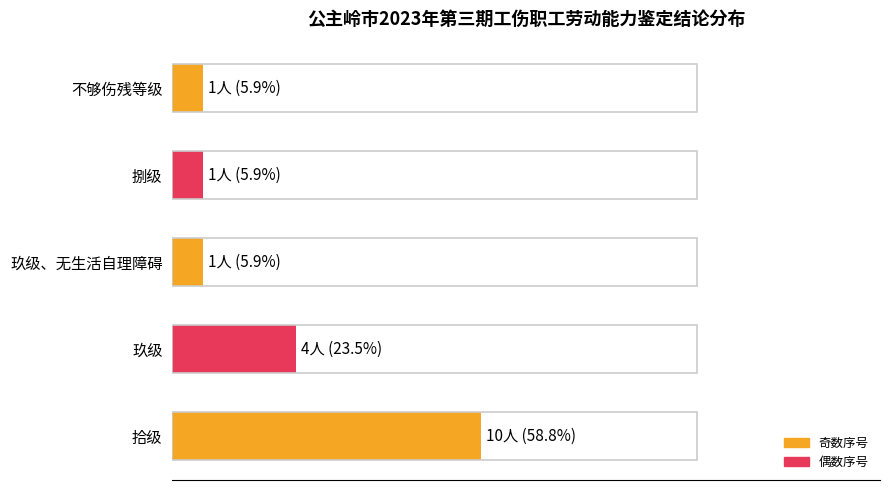

Are the bars horizontal?

Yes